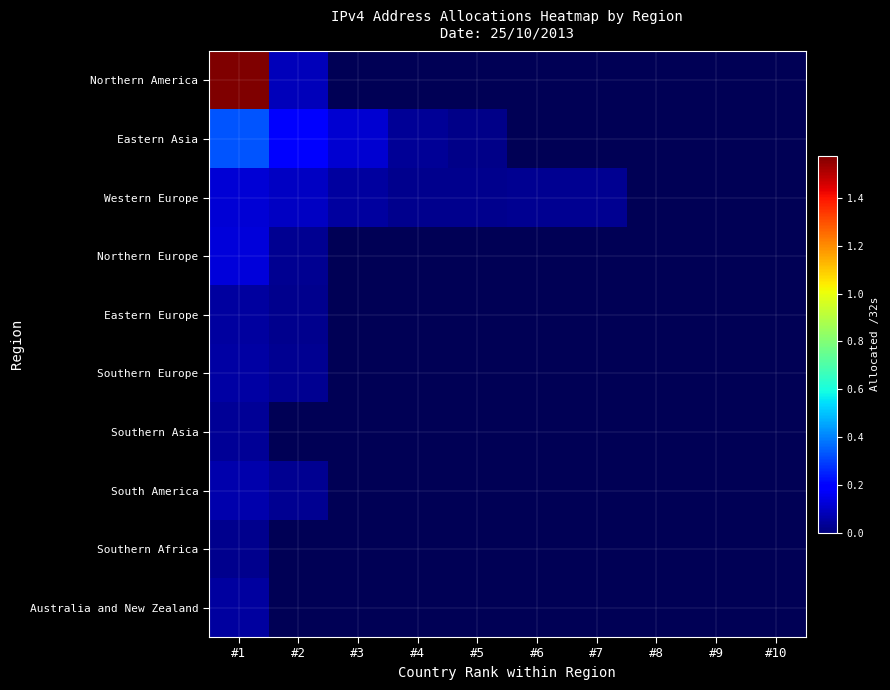

What is the smallest value displayed?

17501184.0